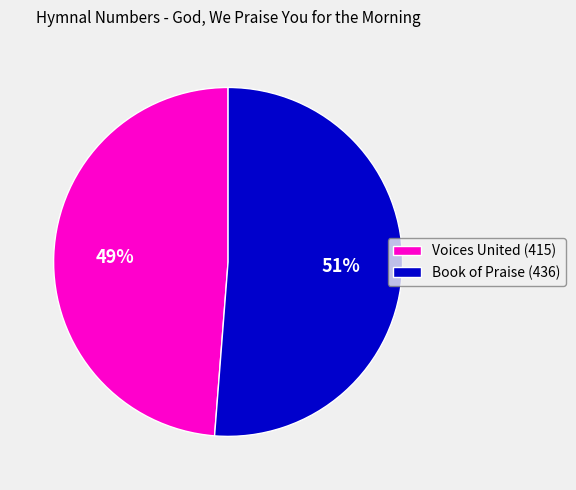

Is there a majority slice in this chart?

Yes